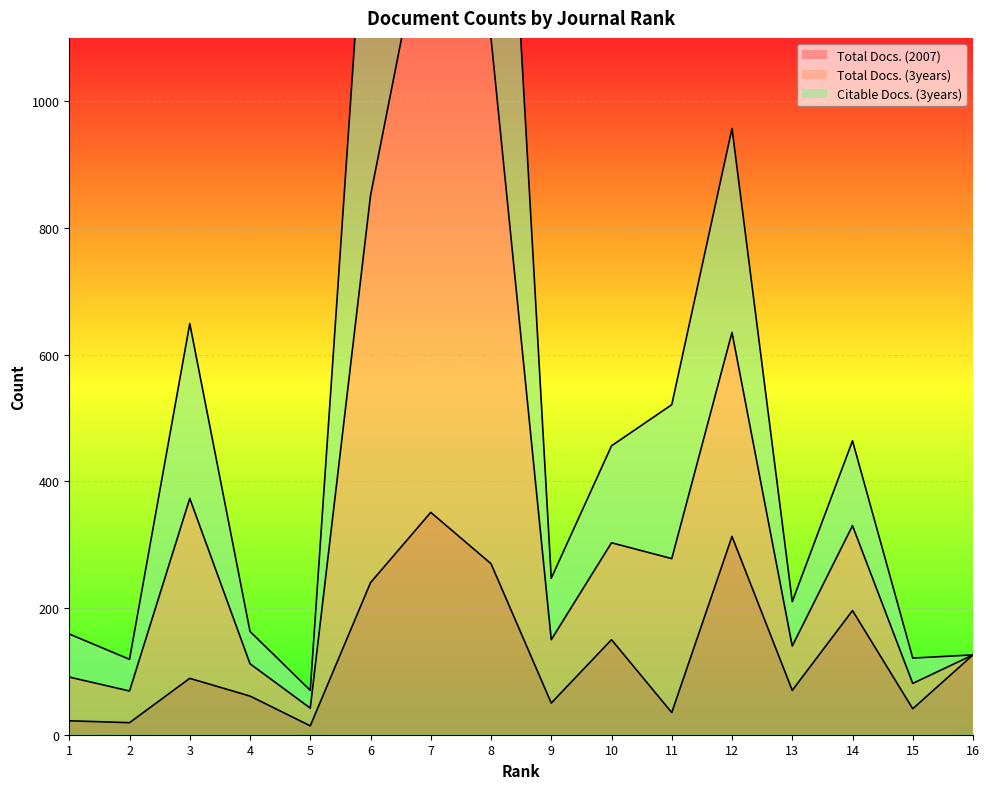

What are all the series names shown in the legend?

Total Docs. (2007), Total Docs. (3years), Citable Docs. (3years)